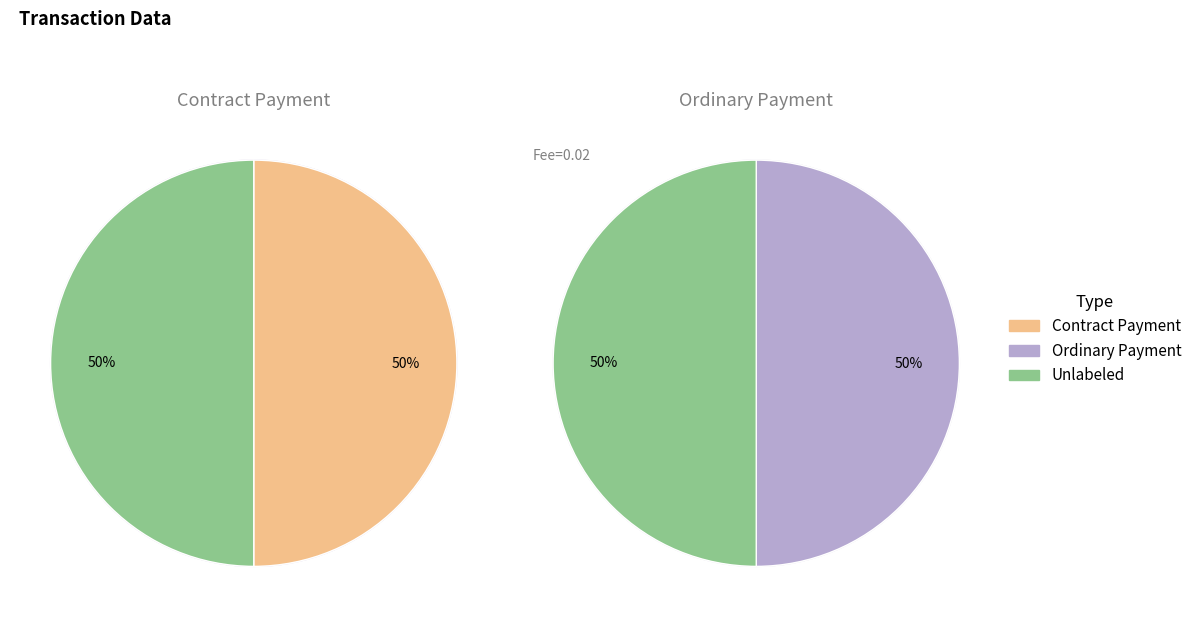

Rank the categories by value from highest to lowest.

Ordinary Payment, Contract Payment